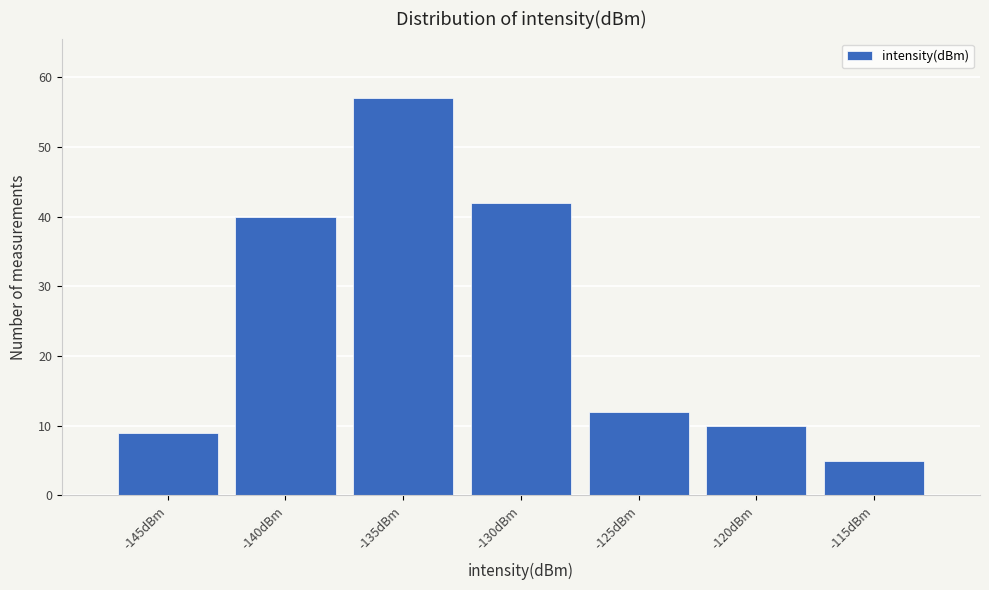

Reading left to right, list all the values displayed in this chart.

-145dBm=9	-140dBm=40	-135dBm=57	-130dBm=42	-125dBm=12	-120dBm=10	-115dBm=5